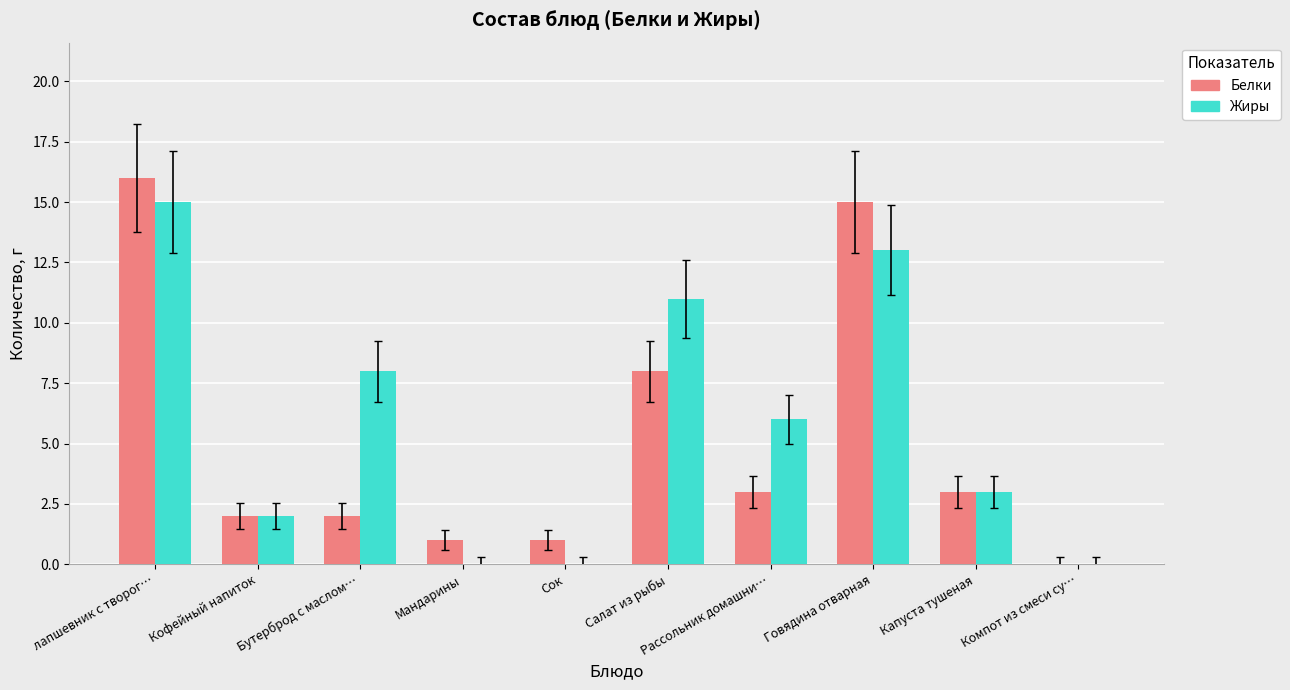

Between Говядина отварная and Капуста тушеная, which series saw the biggest shift?

Белки